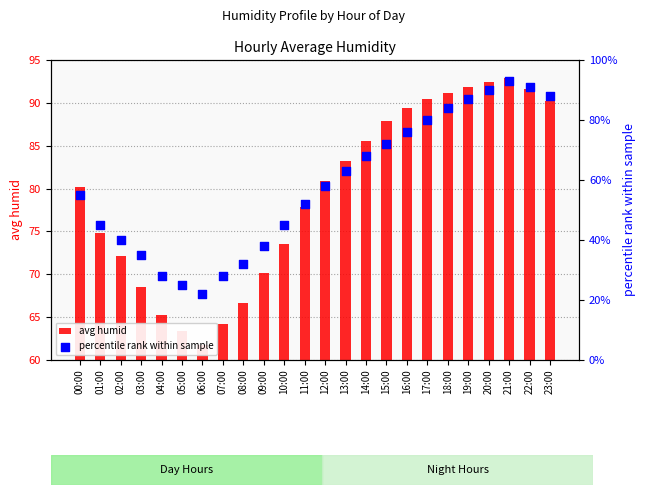

What is the total value across all series at 23:00?

178.2